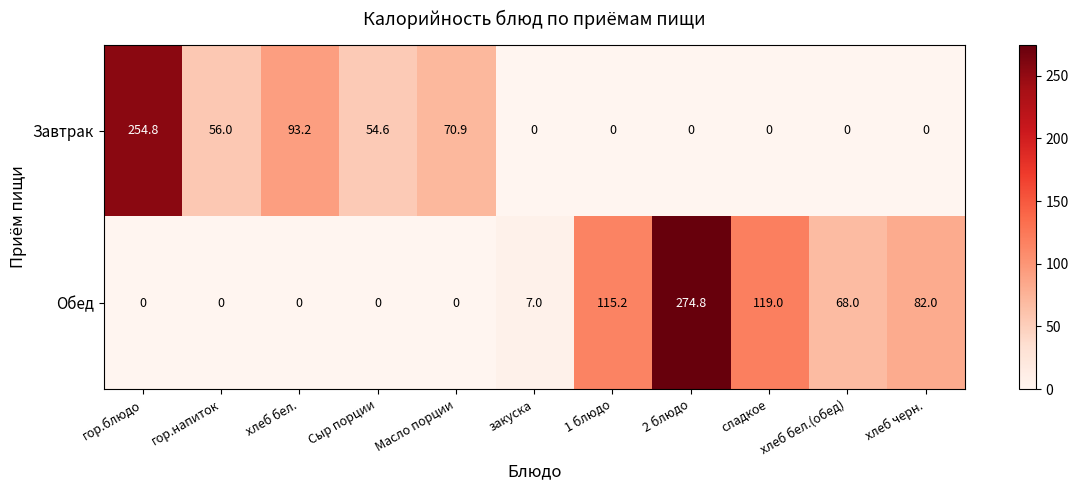

At how many categories does at least one series exceed 175?

2